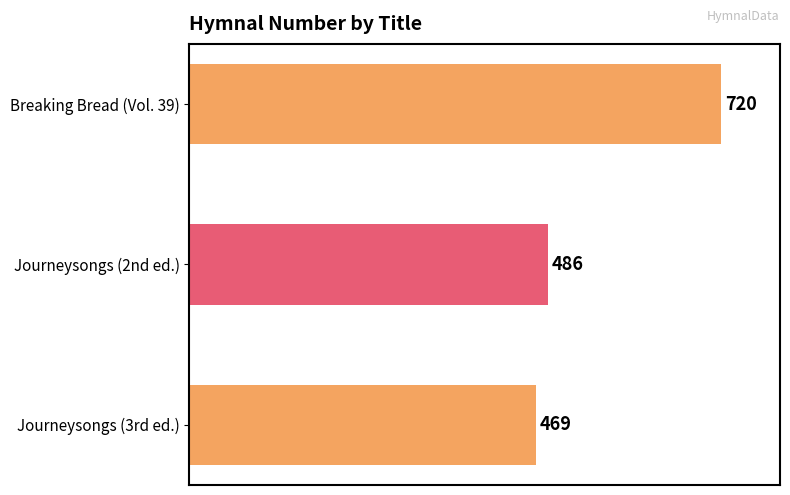

Is it true that the value at Breaking Bread (Vol. 39) is 148?

False